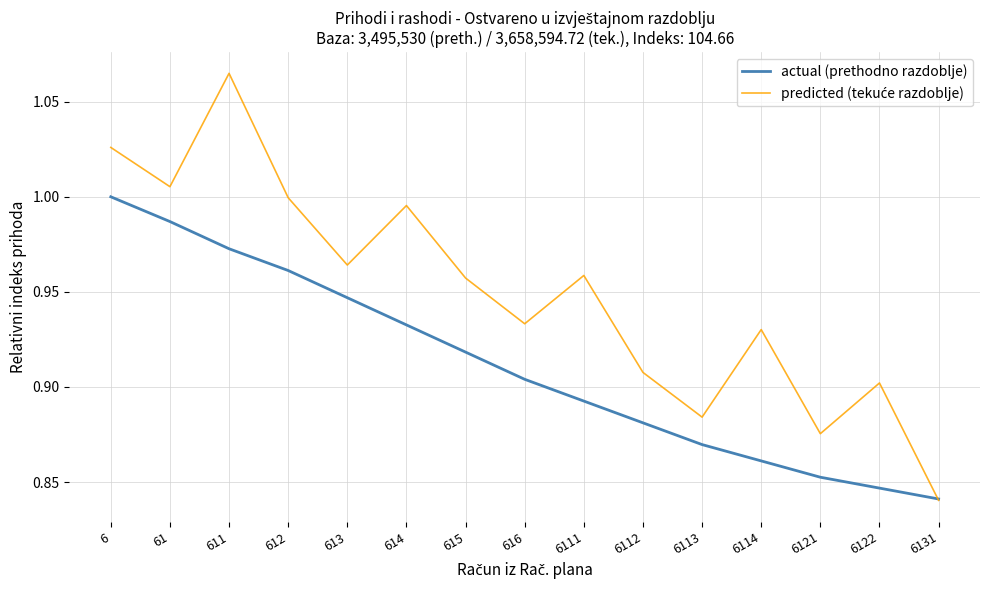

At which category is the sum across all series the highest?

611